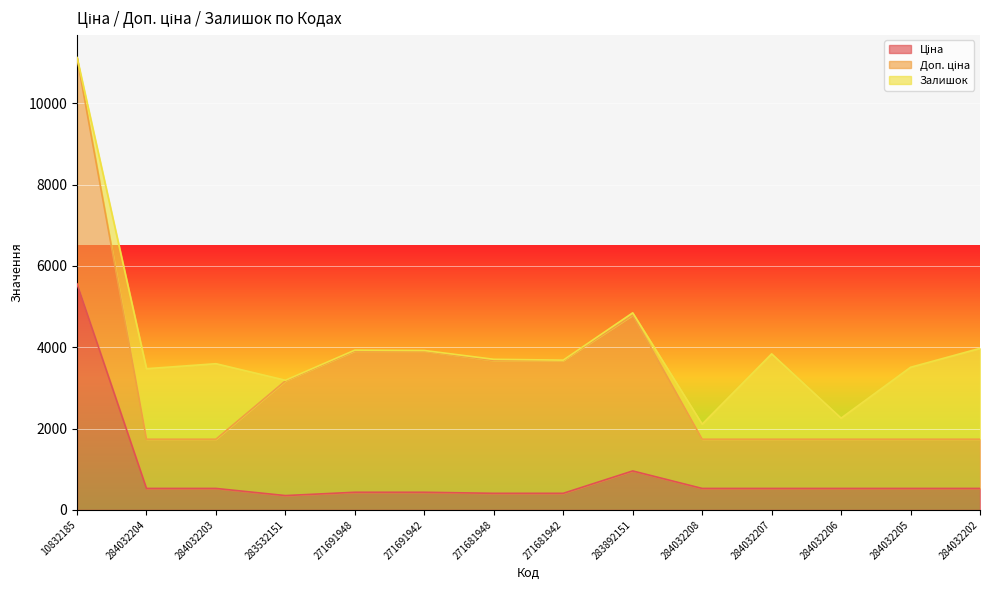

Where do Доп. ціна and Залишок first cross each other?

10832185 and 284032204